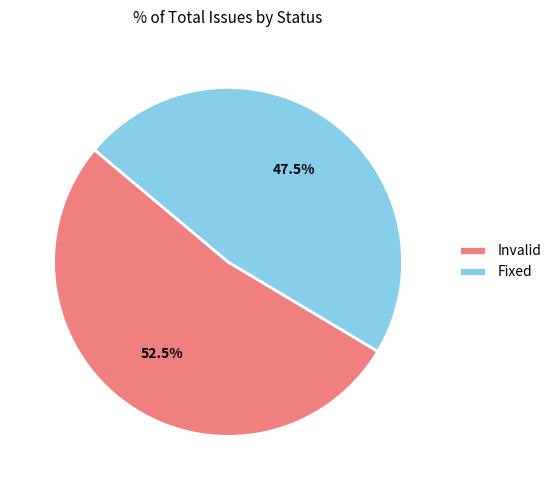

What is the total percentage of Invalid and Fixed?

100.0%